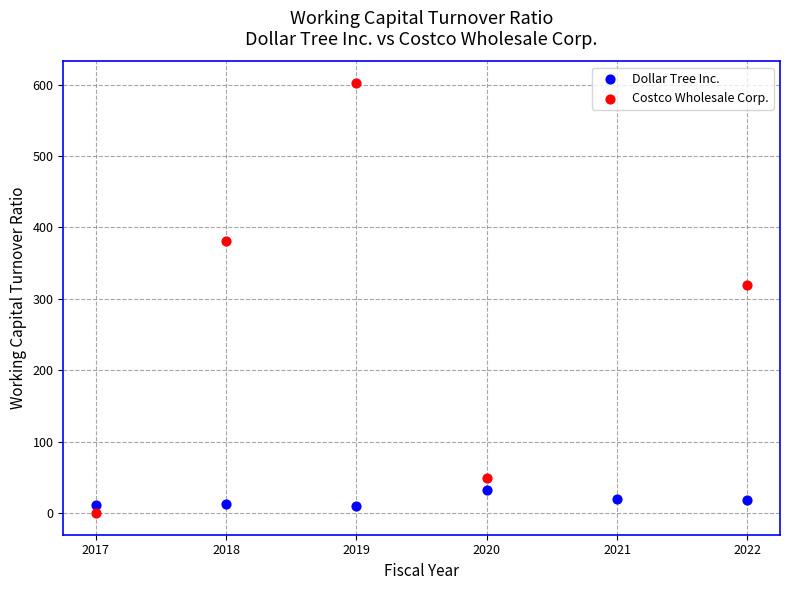

Which series has the widest spread of Y values?

Costco Wholesale Corp.